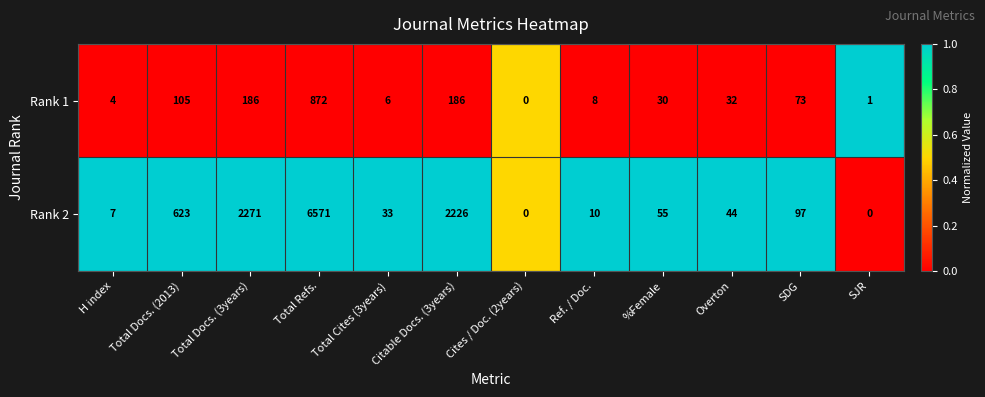

What is the greatest value displayed?

6571